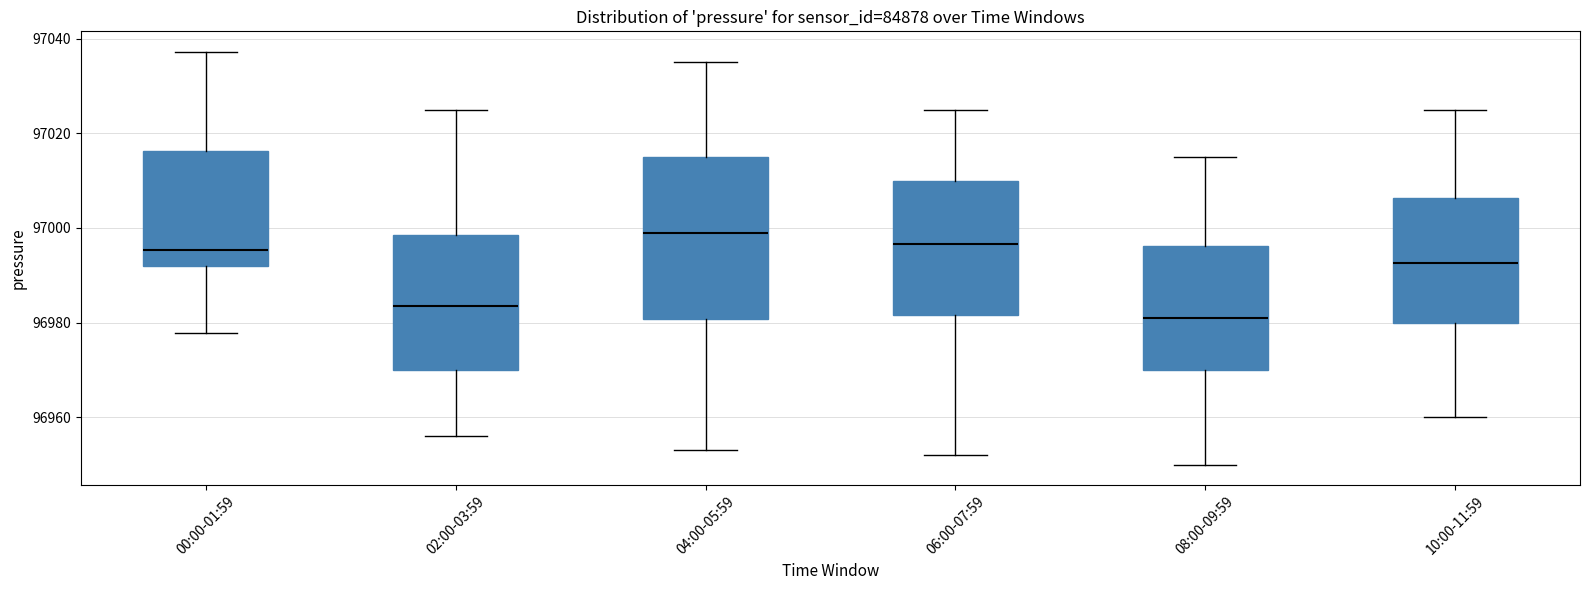

Reading left to right, read every box against the y-axis: the position of its median line, the range the box covers, and the ends of its whiskers. The values are not printed on the chart, so give them approximately, as read against the axis.

00:00-01:59: median 96996, box 96992 to 97016, whiskers 96978 to 97038
02:00-03:59: median 96984, box 96970 to 96998, whiskers 96956 to 97026
04:00-05:59: median 97000, box 96980 to 97016, whiskers 96954 to 97036
06:00-07:59: median 96996, box 96982 to 97010, whiskers 96952 to 97026
08:00-09:59: median 96982, box 96970 to 96996, whiskers 96950 to 97016
10:00-11:59: median 96992, box 96980 to 97006, whiskers 96960 to 97026